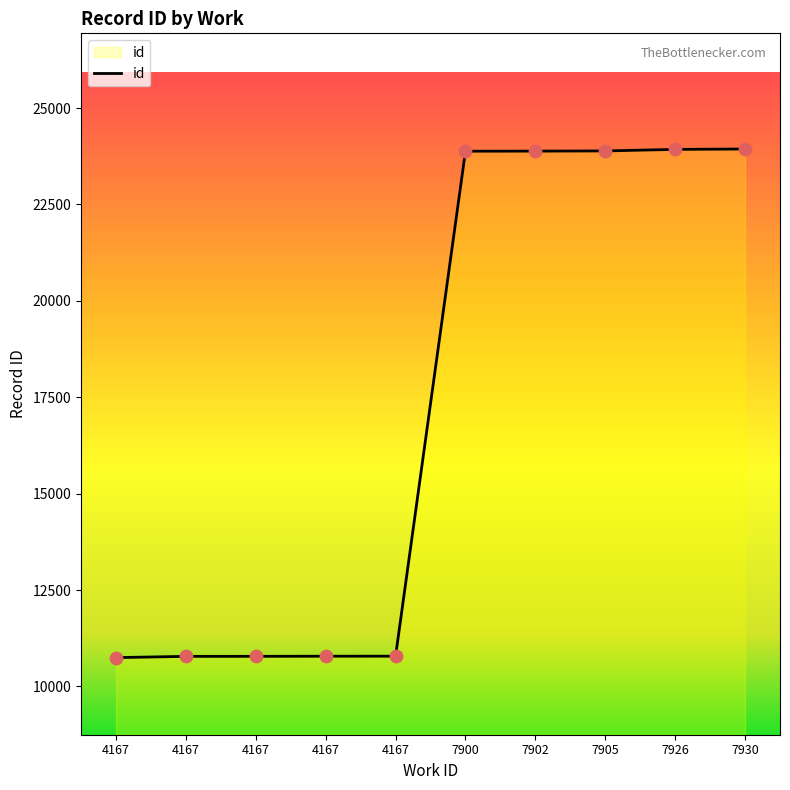

Between 4167 and 7926, which is larger?

7926